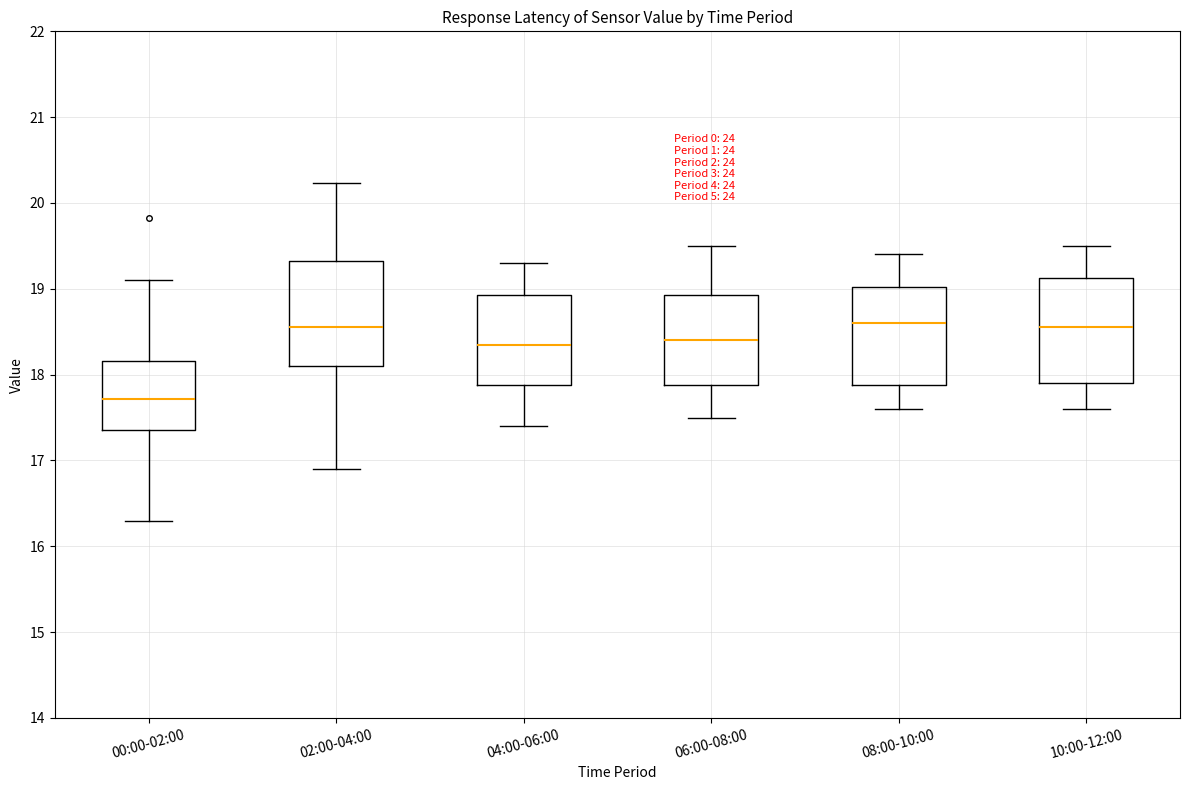

Where is the lower edge of the box for 08:00-10:00 on the y-axis? The values are not printed on the chart, so give them approximately, as read against the axis.

17.9